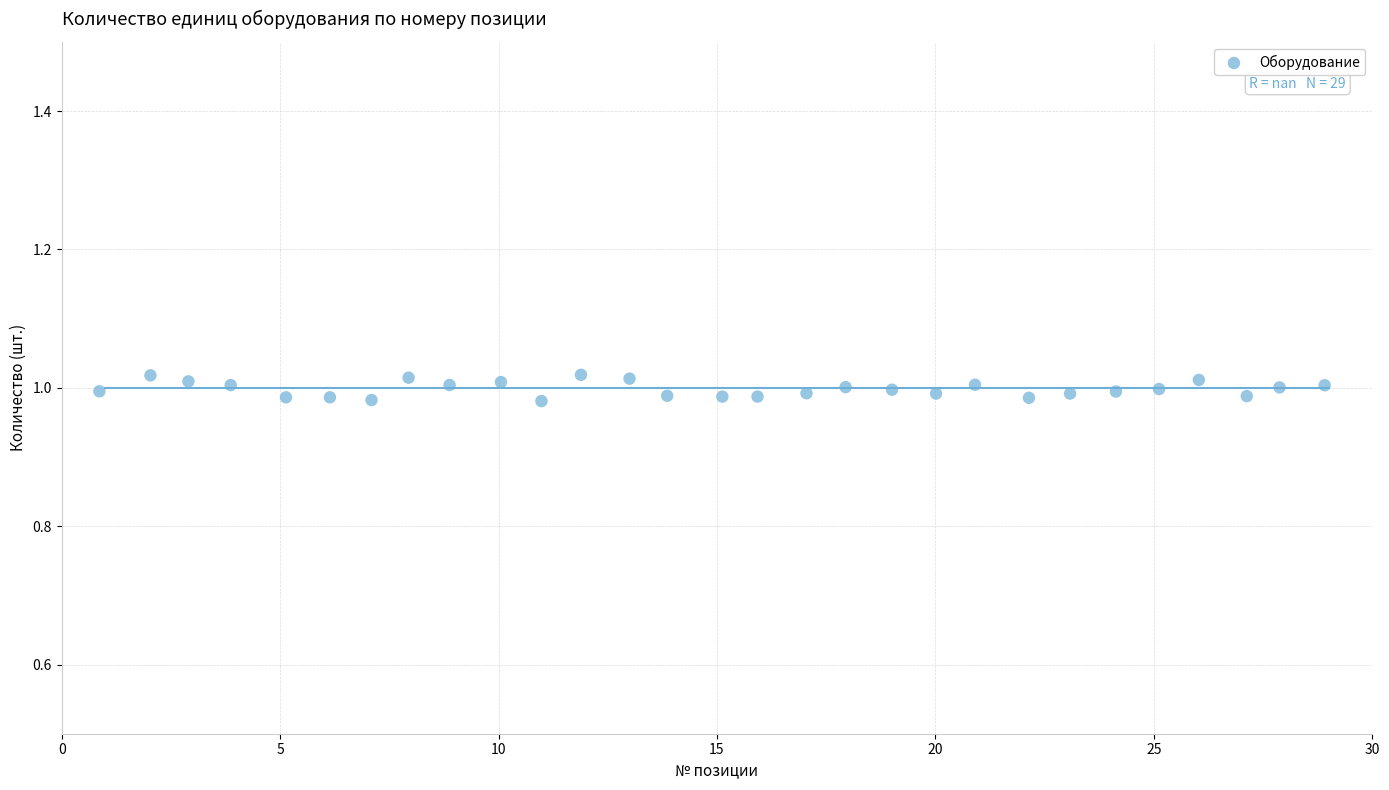

What is the range of X values (max minus min)?

28.0